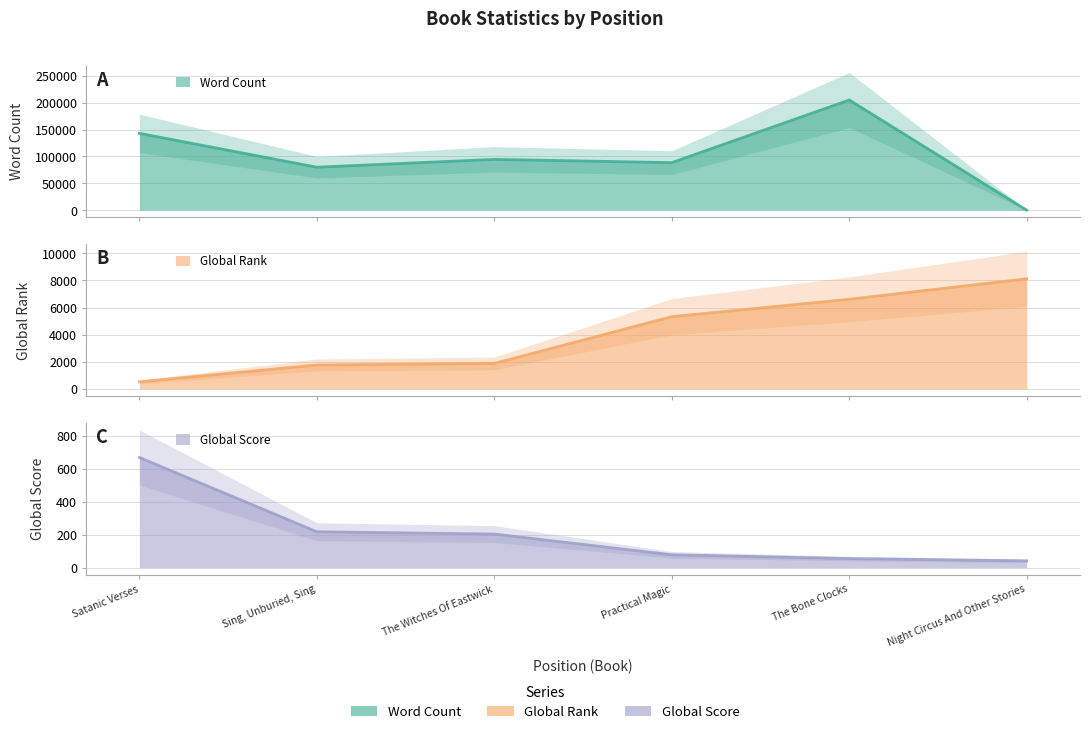

True or false: Global Rank has a value of 700 at Sing, Unburied, Sing.

False